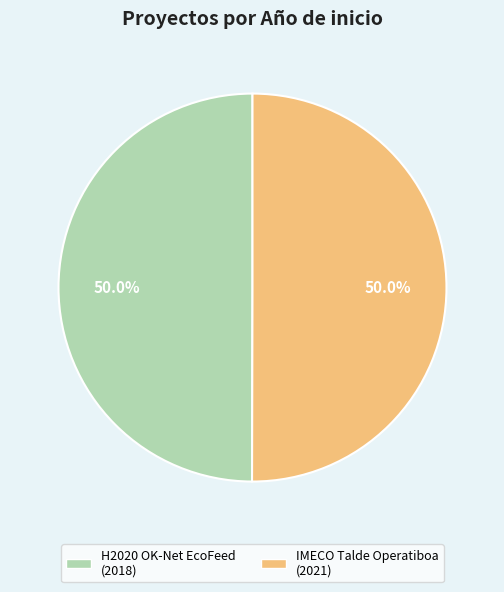

Approximately how many times larger is the value at H2020 OK-Net EcoFeed compared to IMECO Talde Operatiboa?

1.0